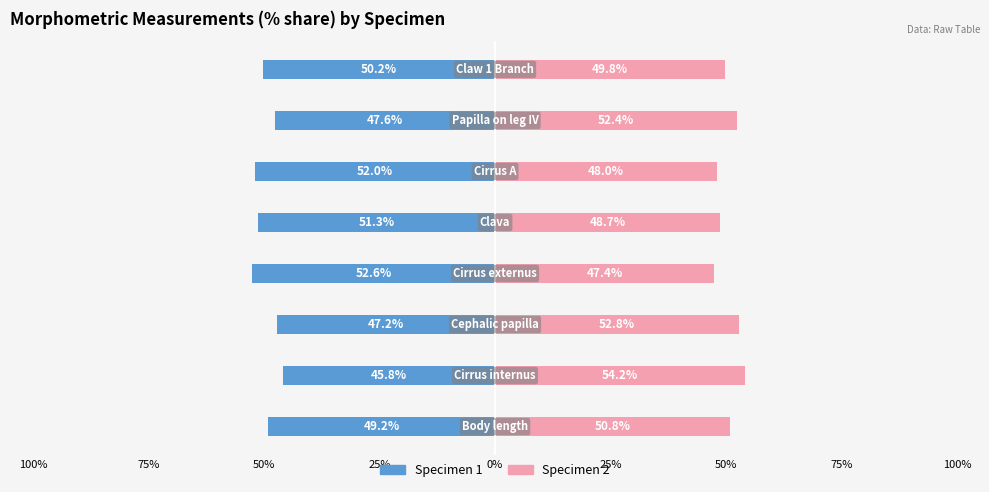

Rank the series by their average value, from highest to lowest.

Specimen 2, Specimen 1